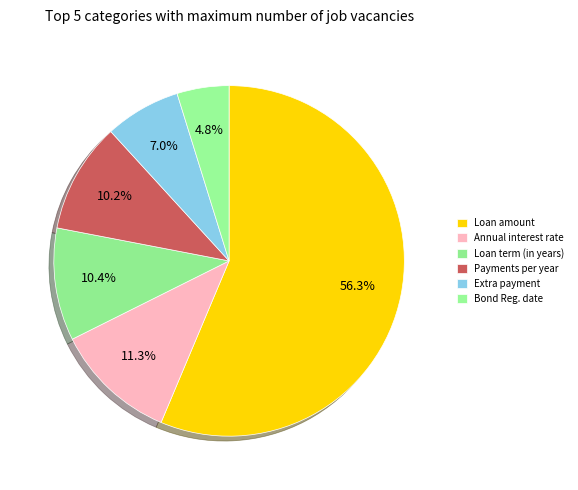

Which category accounts for the majority?

Loan amount